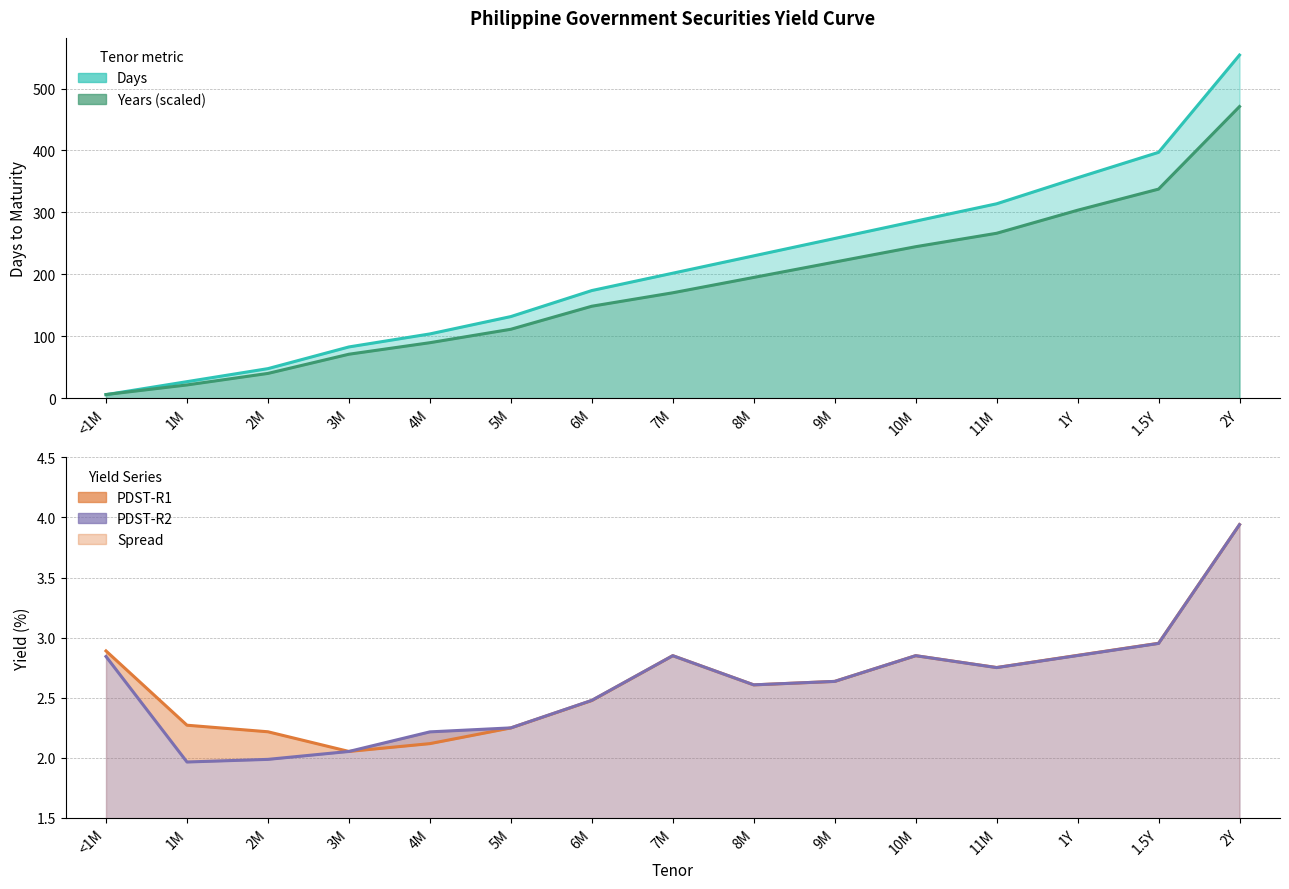

Between 3M and 6M, which series saw the biggest shift?

PDST-R2